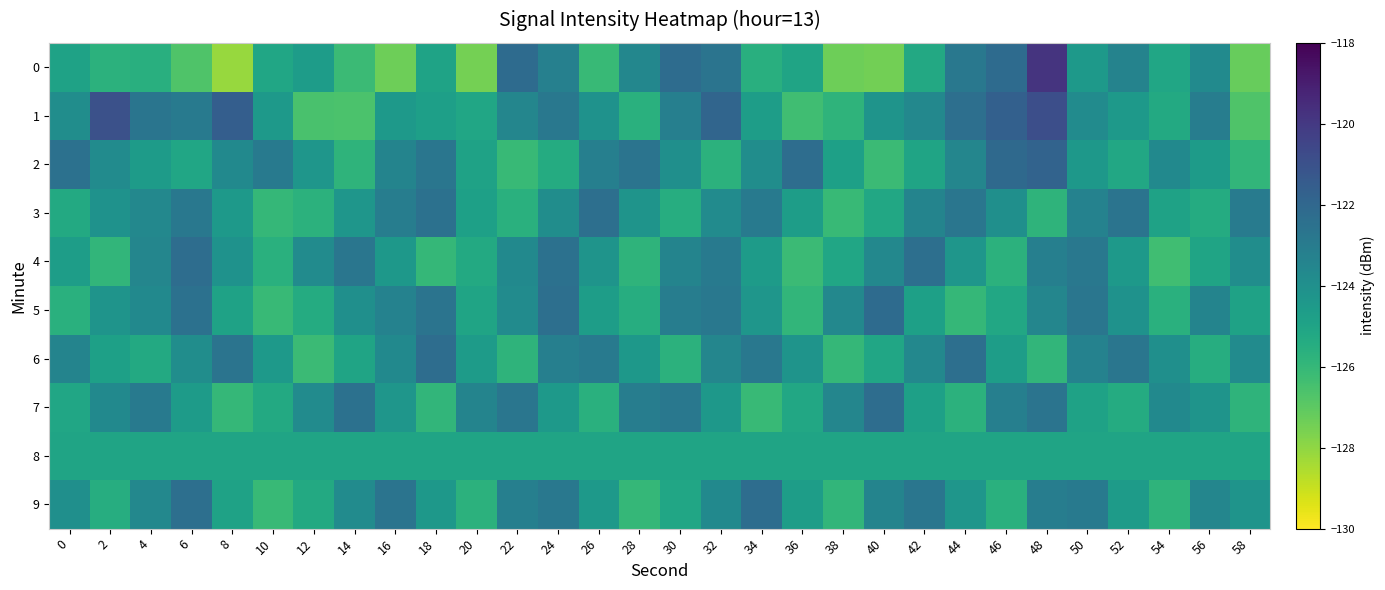

What is the total value across all series at 58?

-1250.4